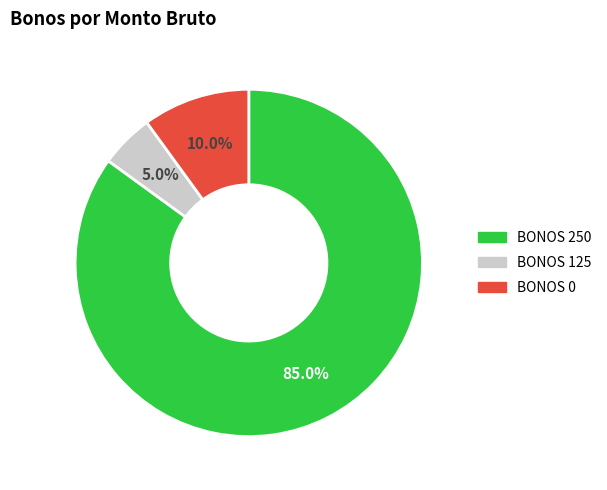

Is there a majority slice in this chart?

Yes